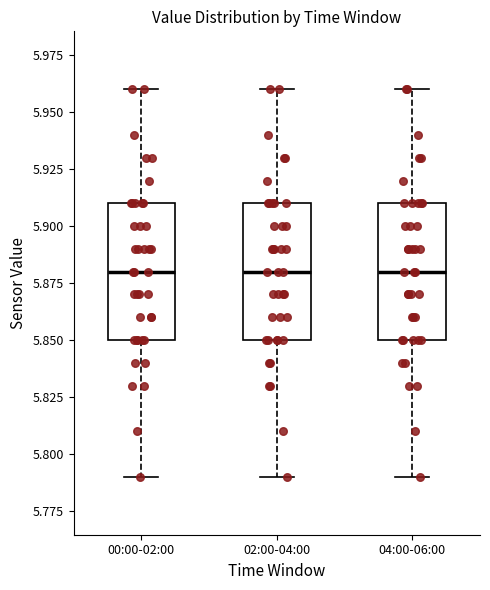

Reading left to right, transcribe this box plot: for each box, give where its median line is, the range the box spans, and where its two whiskers end, as read against the y-axis. The values are not printed on the chart, so give them approximately, as read against the axis.

00:00-02:00: median 5.88, box 5.85 to 5.91, whiskers 5.79 to 5.96
02:00-04:00: median 5.88, box 5.85 to 5.91, whiskers 5.79 to 5.96
04:00-06:00: median 5.88, box 5.85 to 5.91, whiskers 5.79 to 5.96